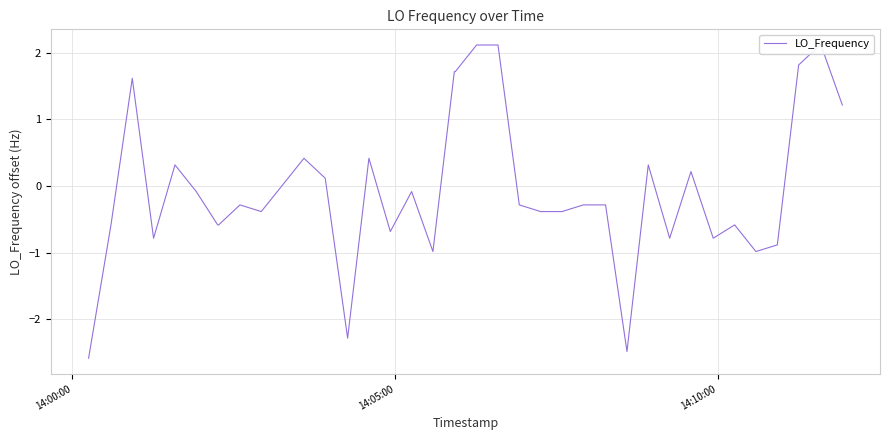

What is the smallest value displayed?

-2.6